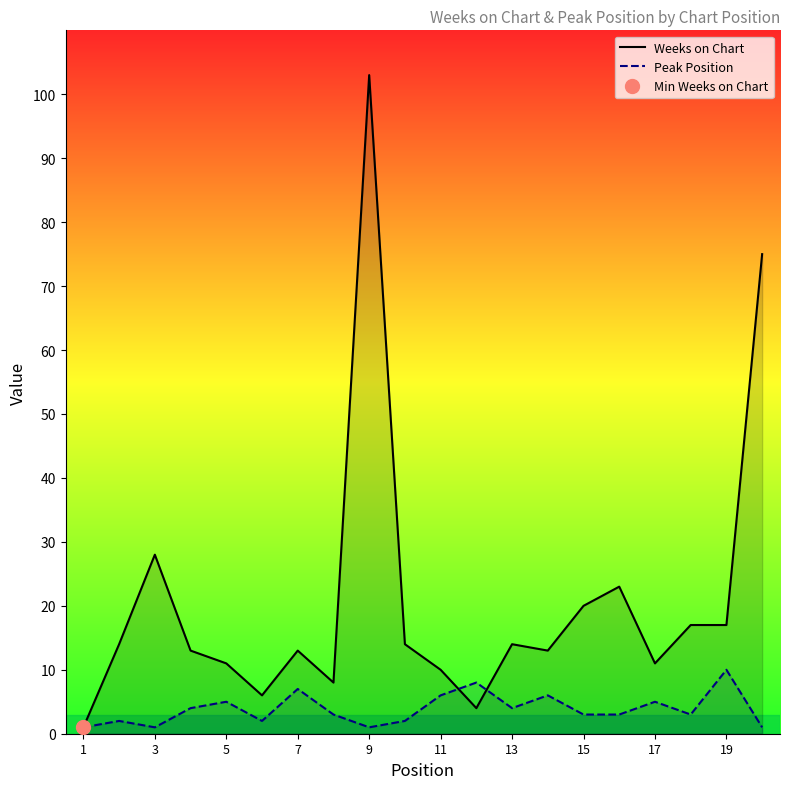

The value of Weeks on Chart at 11 is 10. True or false?

True